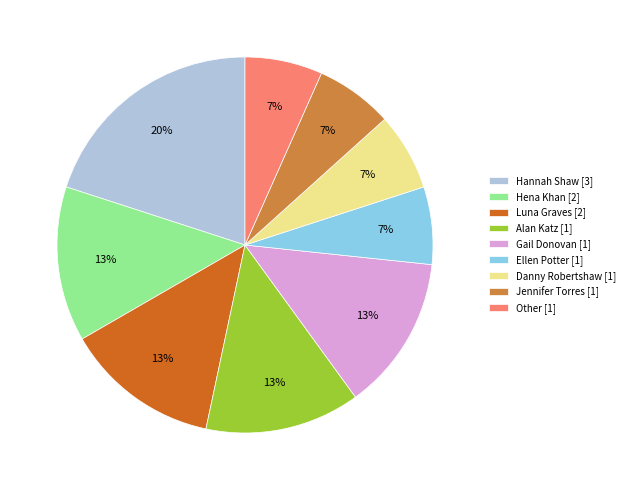

Is it true that Jennifer Torres [1] is 7% of the pie?

True